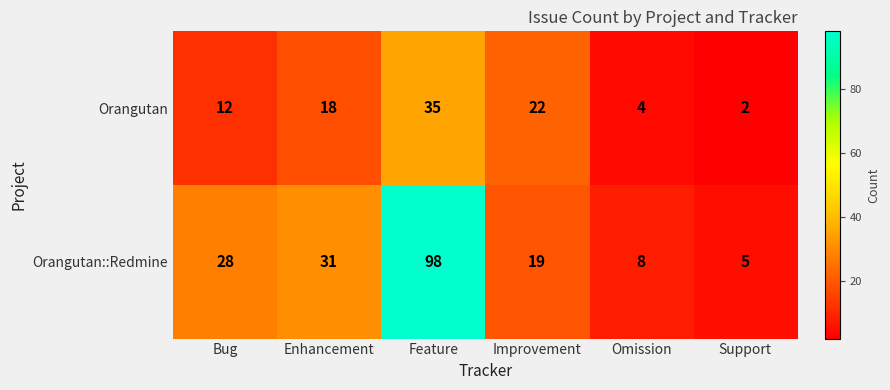

The Orangutan series shows 4 at Omission. True or false?

True